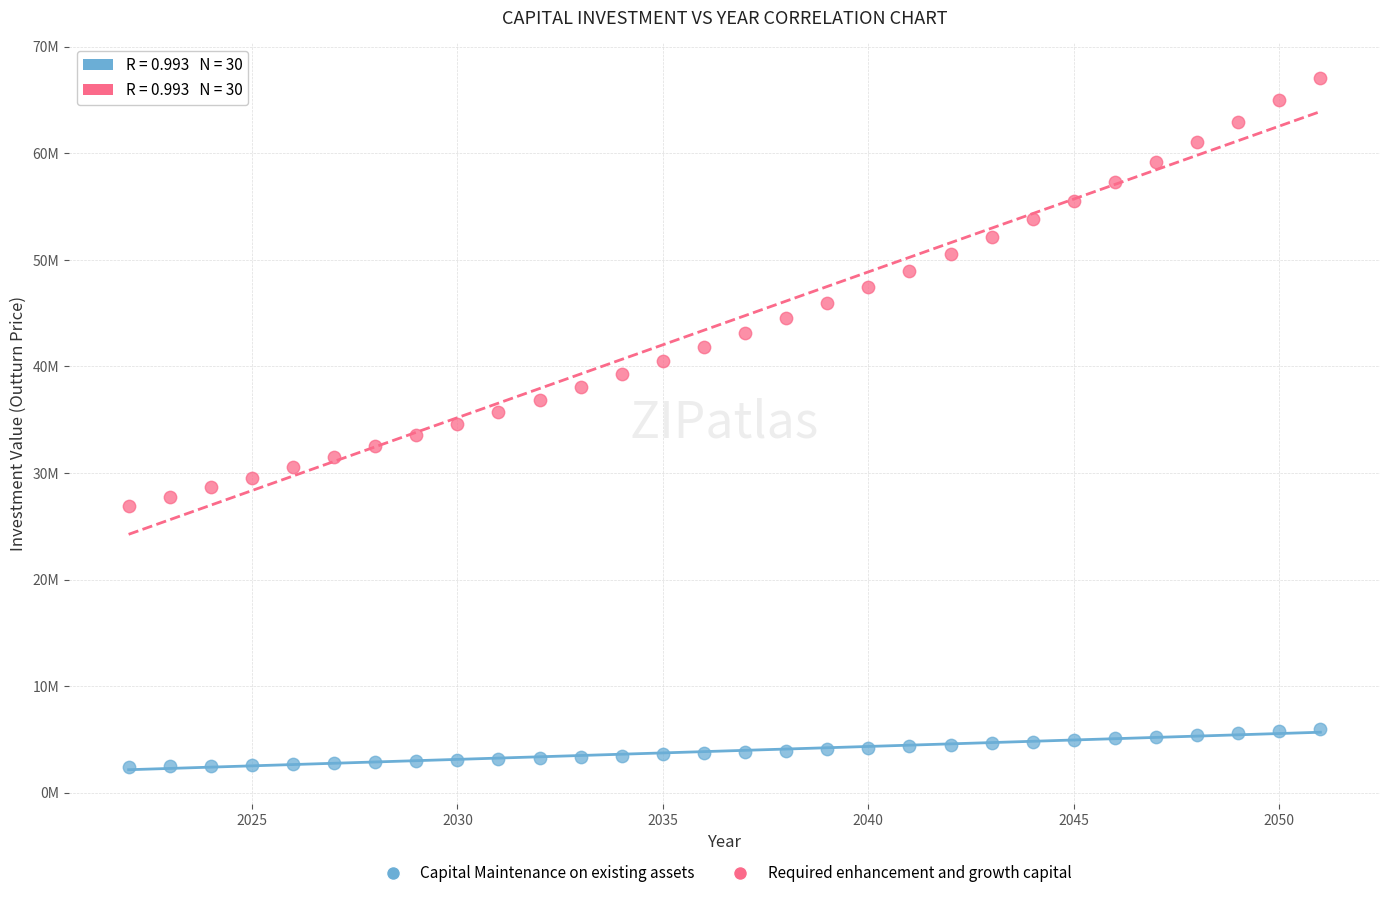

Which series contains the lowest Y value?

Capital Maintenance on existing assets